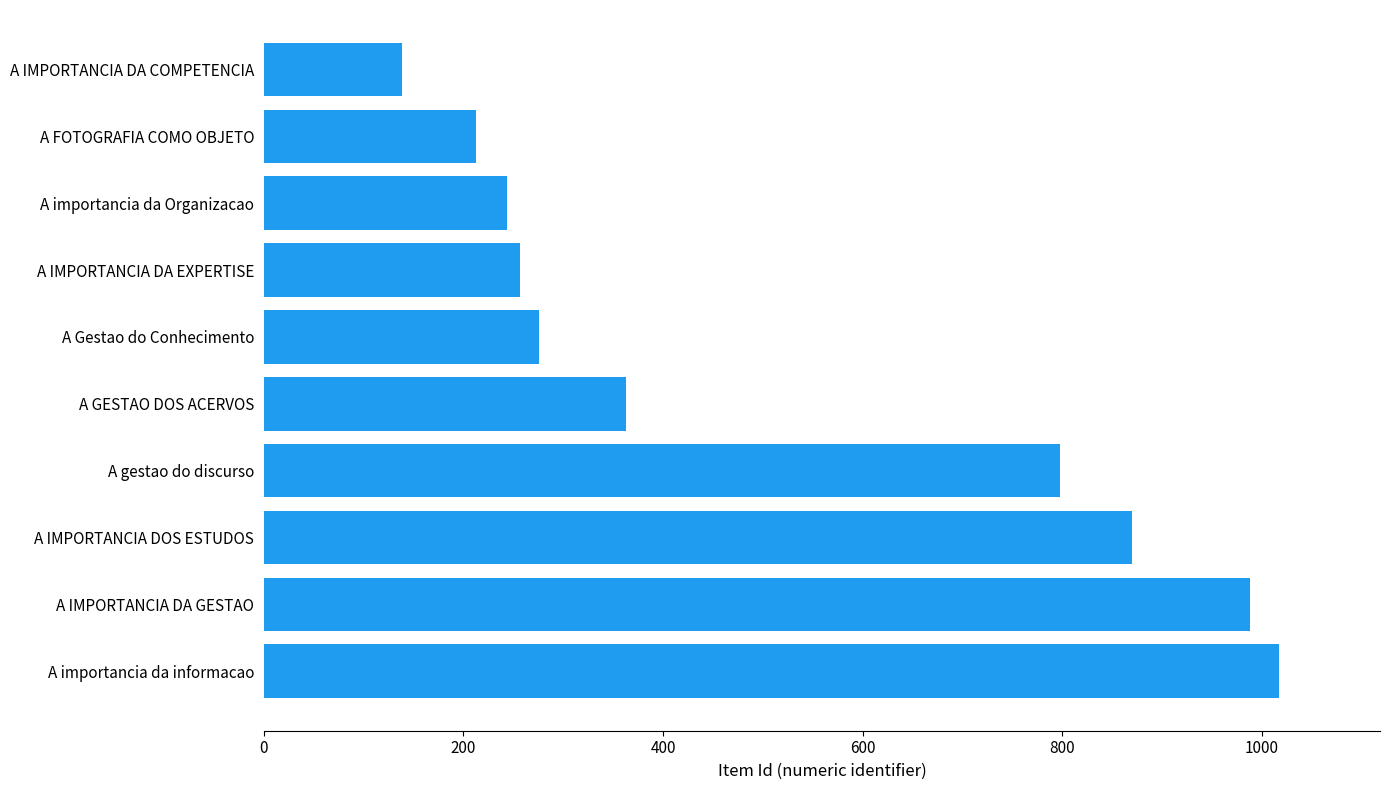

What is the sum of the values at A IMPORTANCIA DOS ESTUDOS and A IMPORTANCIA DA GESTAO?

1858